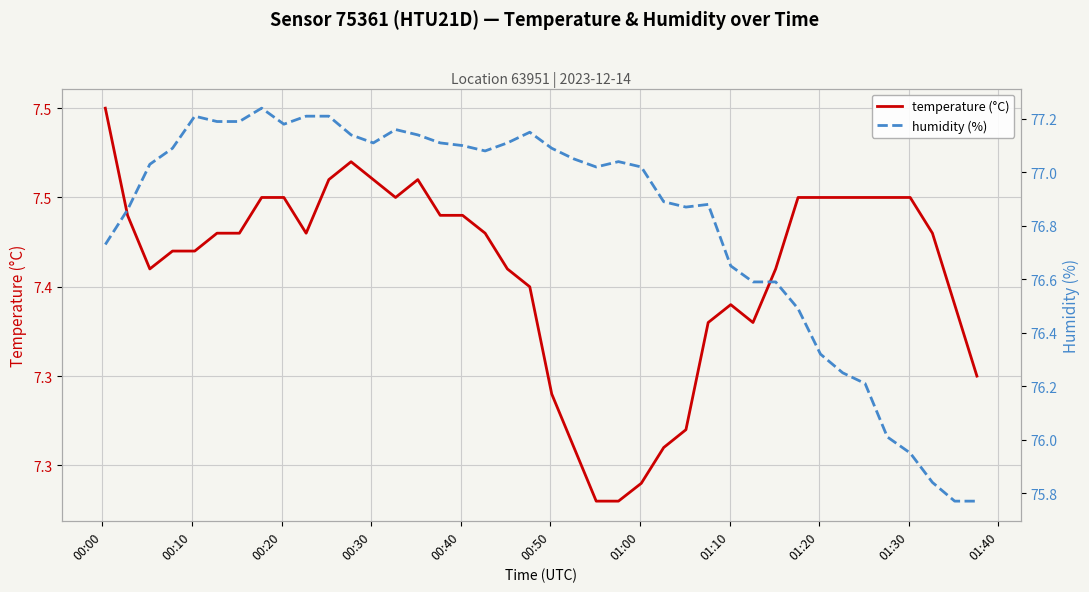

Which series has the largest total across all categories?

humidity (%)